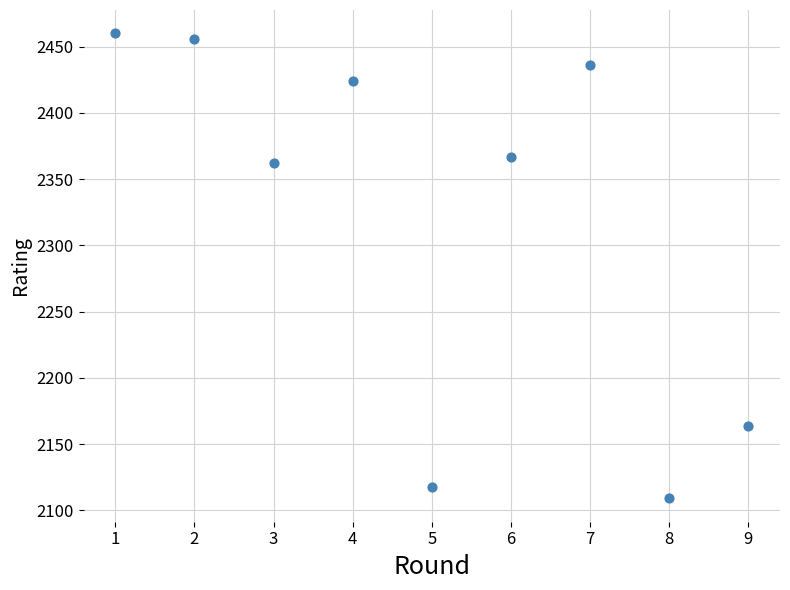

What is the average Y value?

2322